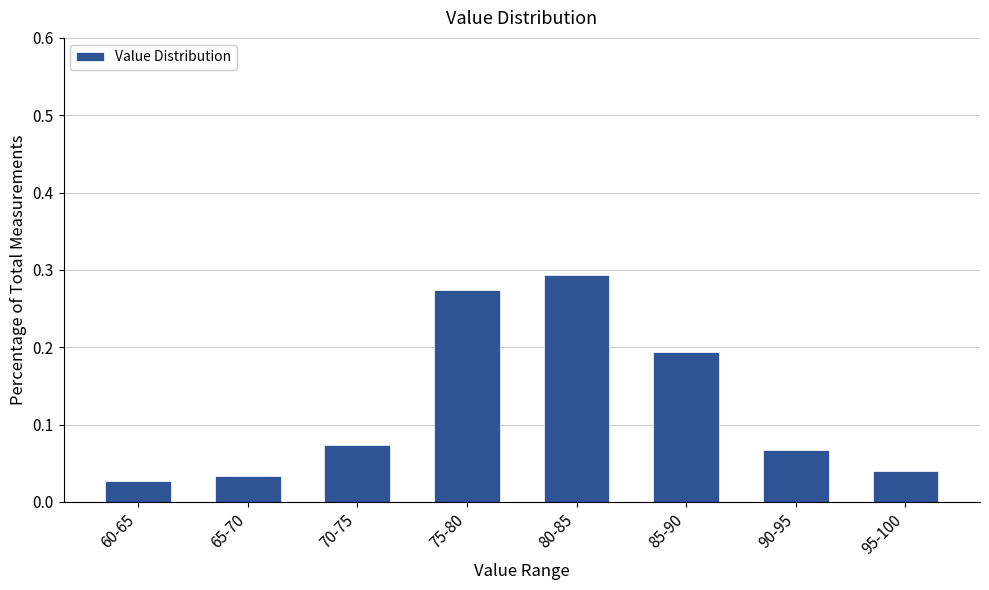

At which category does the chart reach its peak across all series?

80-85